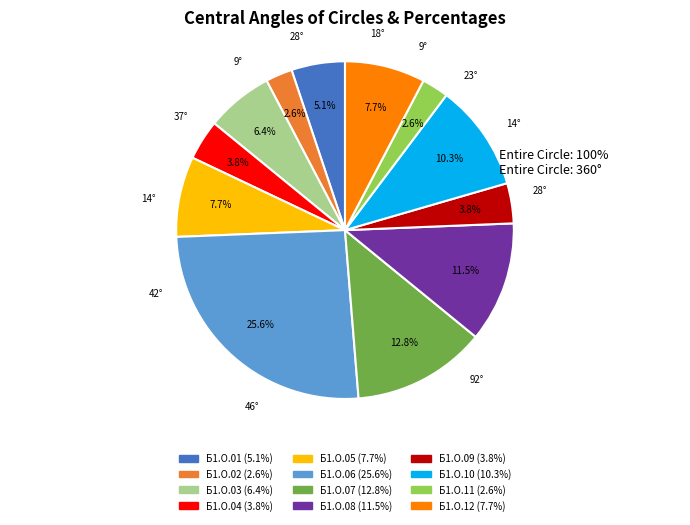

Is there a majority slice in this chart?

No